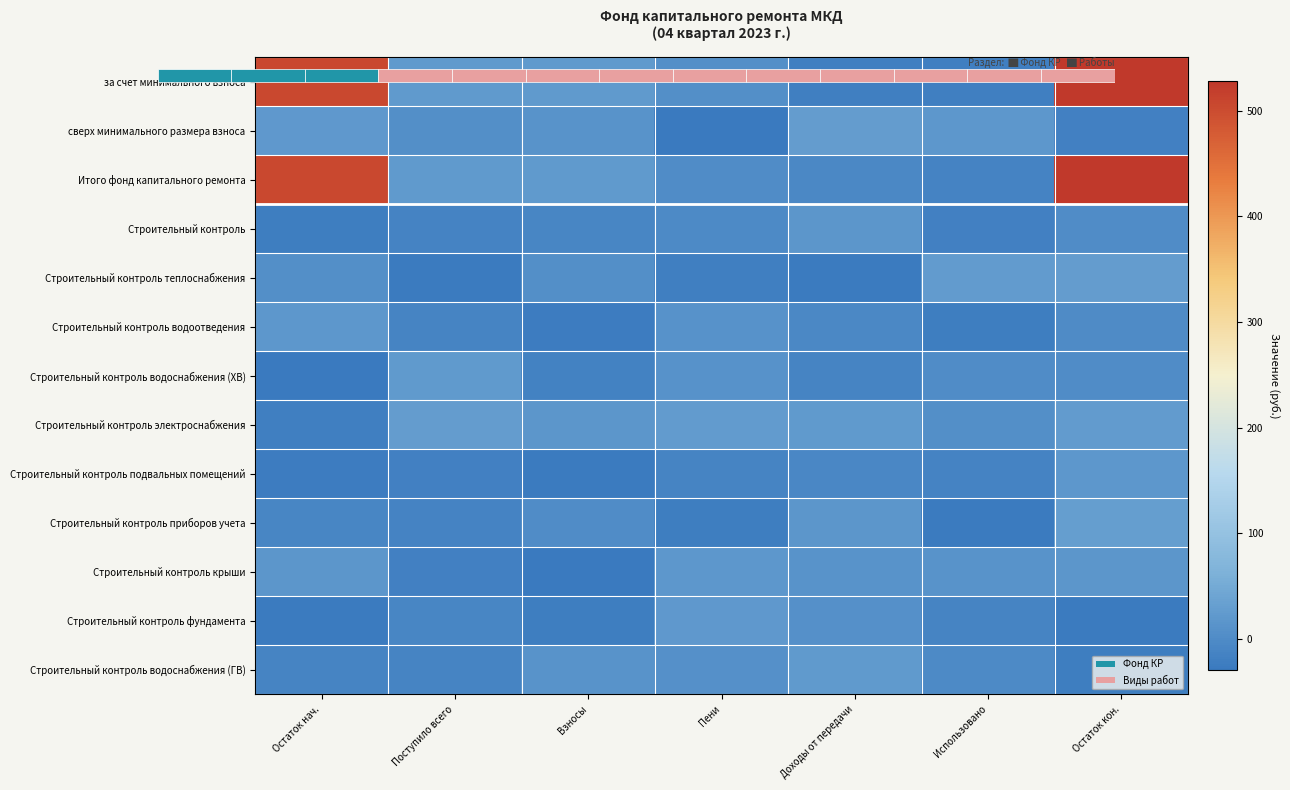

What is the greatest value displayed?

528.0